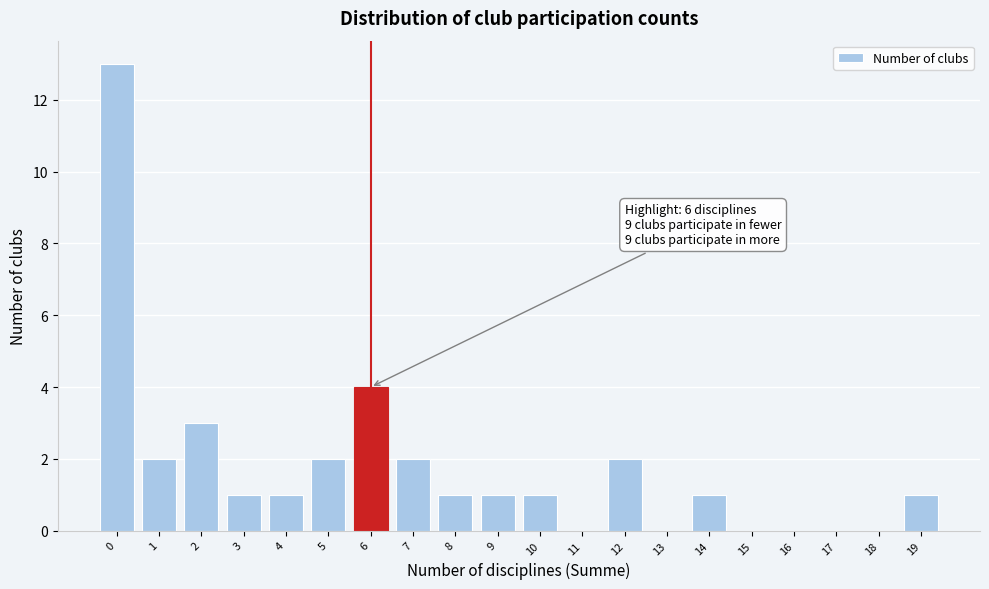

Over which range of the x-axis is the bar tallest?

-0.5 to 0.5